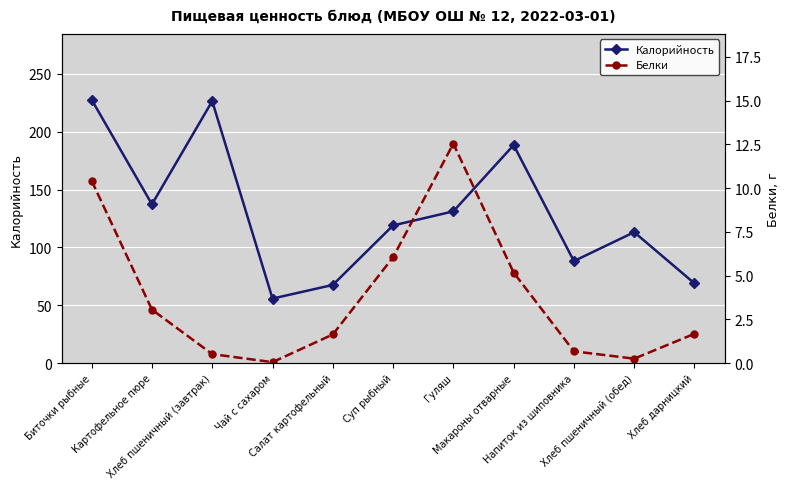

The Белки series shows 1.1 at Макароны отварные. True or false?

False